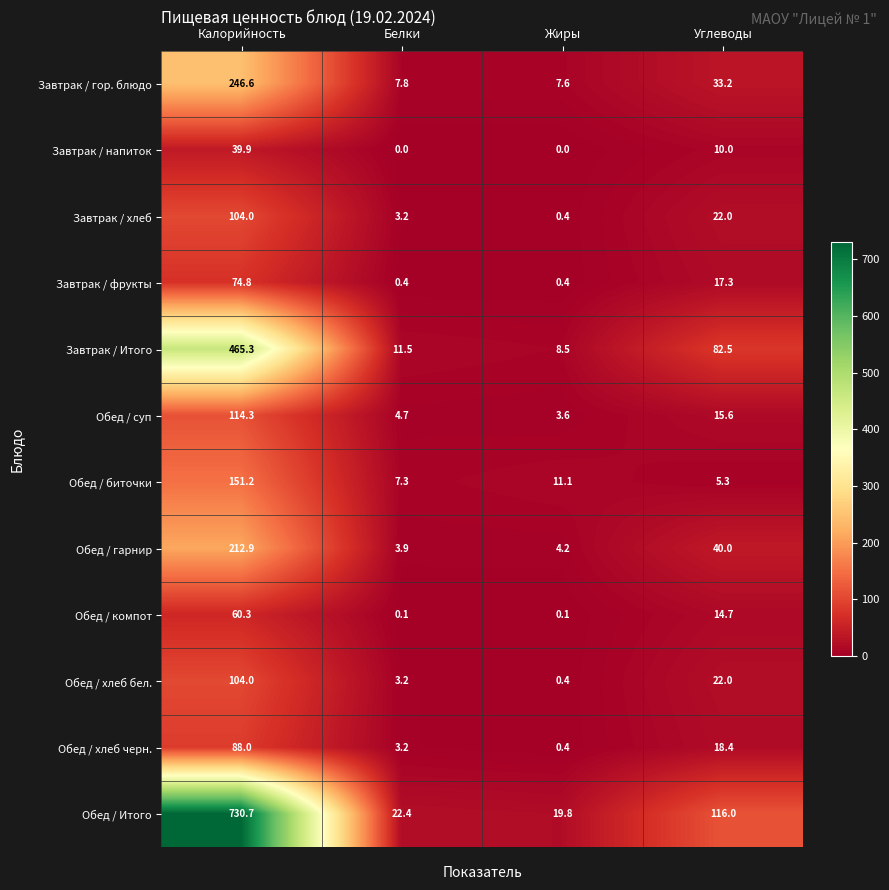

At which label does Завтрак / напиток first exceed 10?

Калорийность